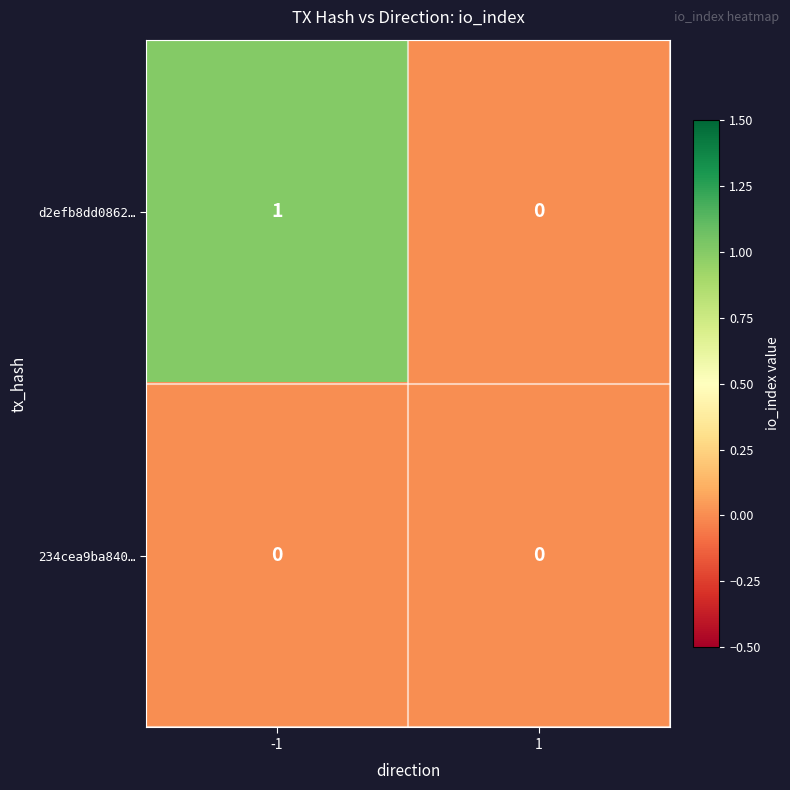

Which series has the widest spread of values?

d2efb8dd0862…